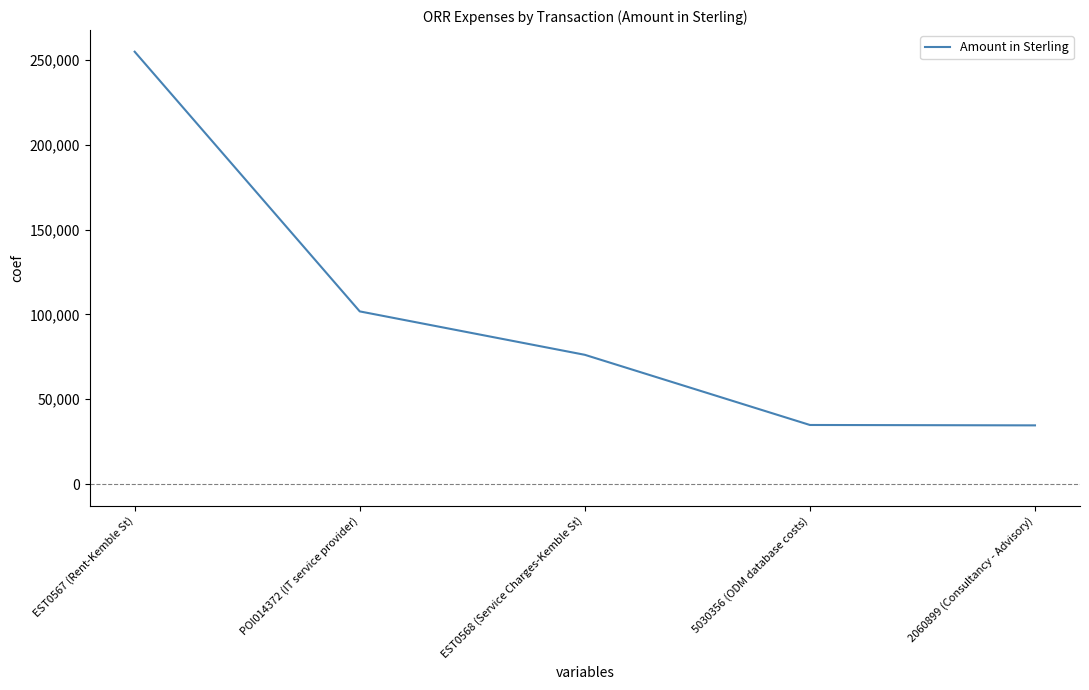

At which label is the value closest to 144808?

POI014372 (IT service provider)